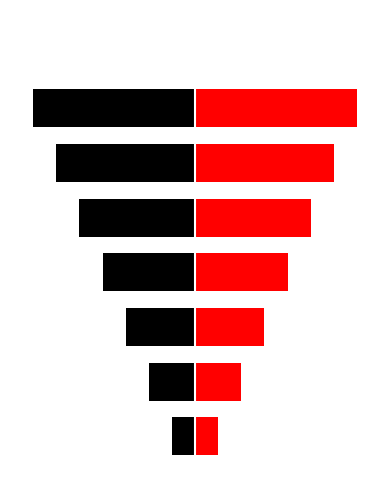

The Left (black) series shows -2 at 0. True or false?

False